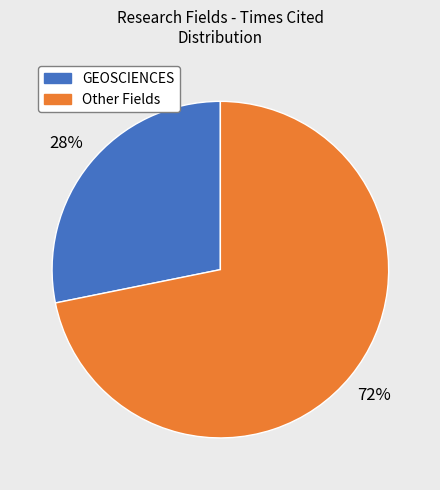

Count the number of slices in the pie.

2